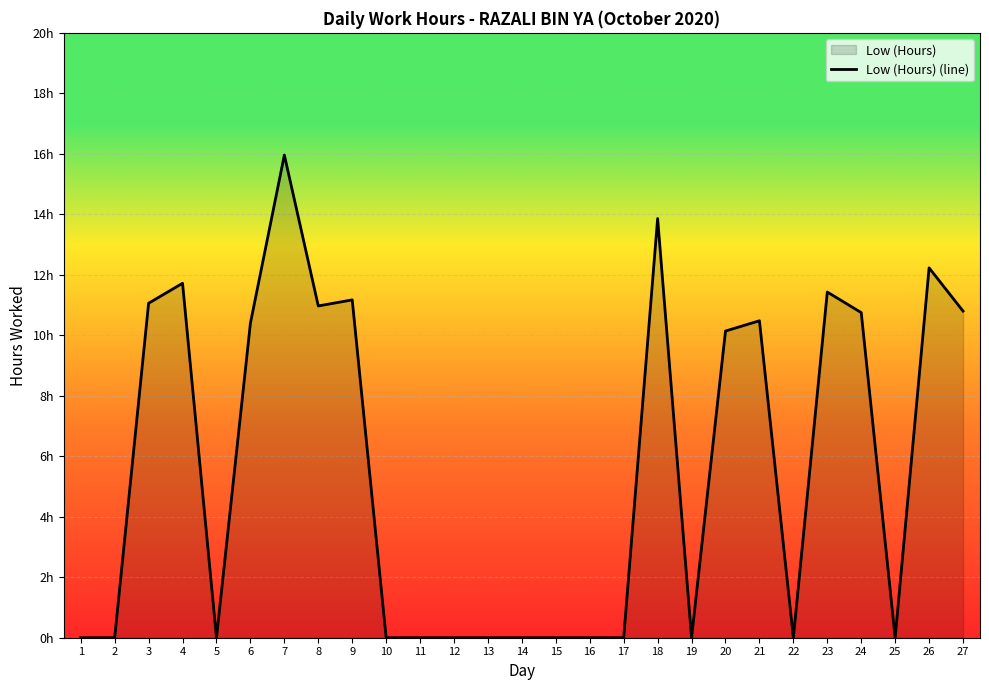

Approximately how many times larger is the value at 18 compared to 8?

1.3